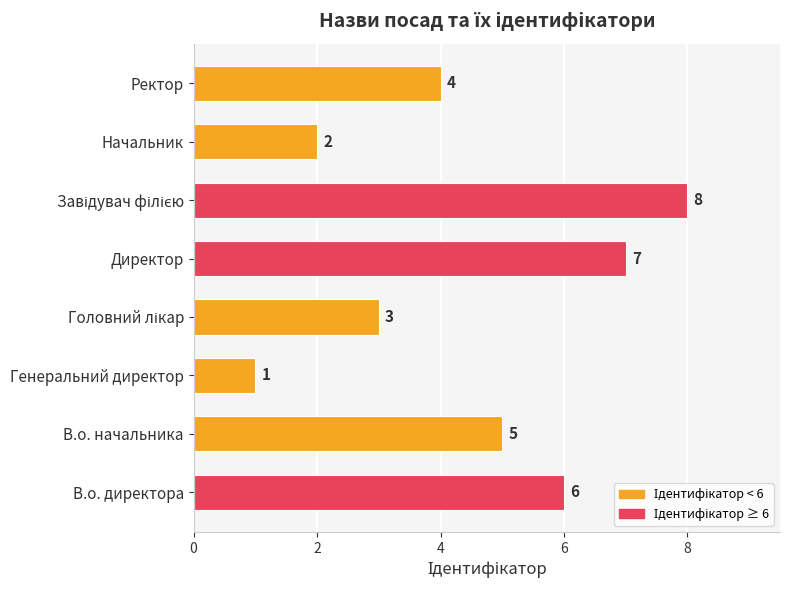

Reading top to bottom, list all the values displayed in this chart.

4	2	8	7	3	1	5	6